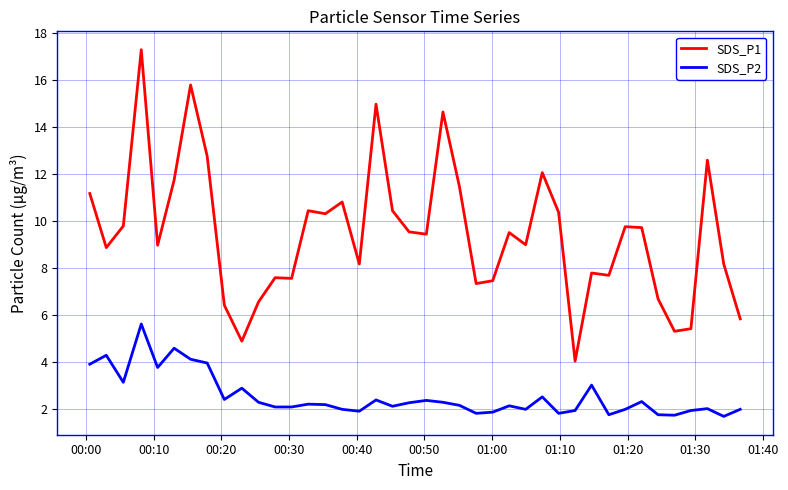

What is the difference between the maximum and second lowest values in the SDS_P1 series?

12.4